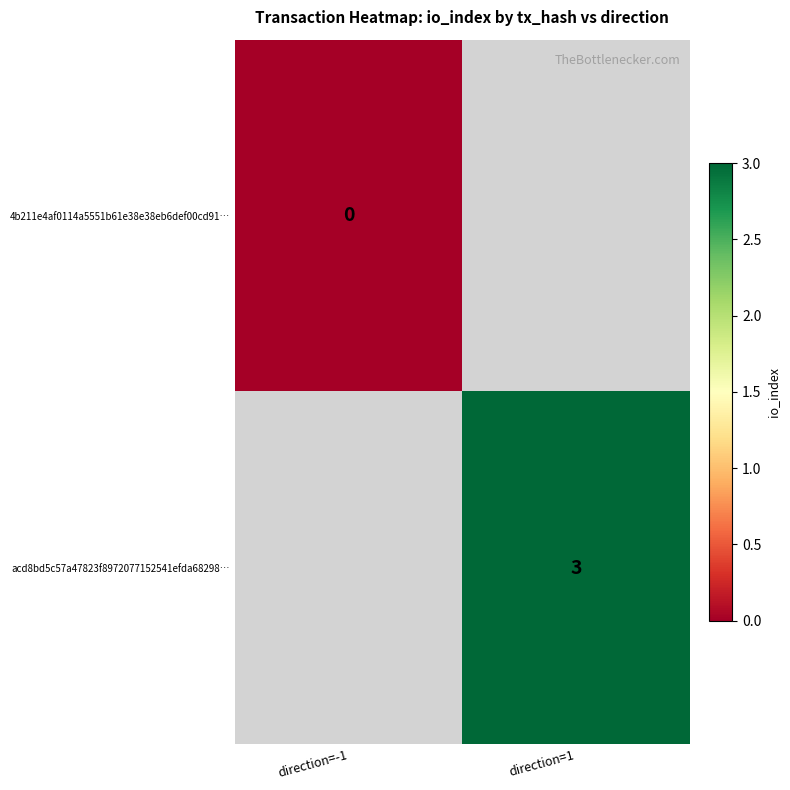

Is it true that acd8bd5c57a47823f8972077152541efda68298… equals 1.1 at direction=1?

False